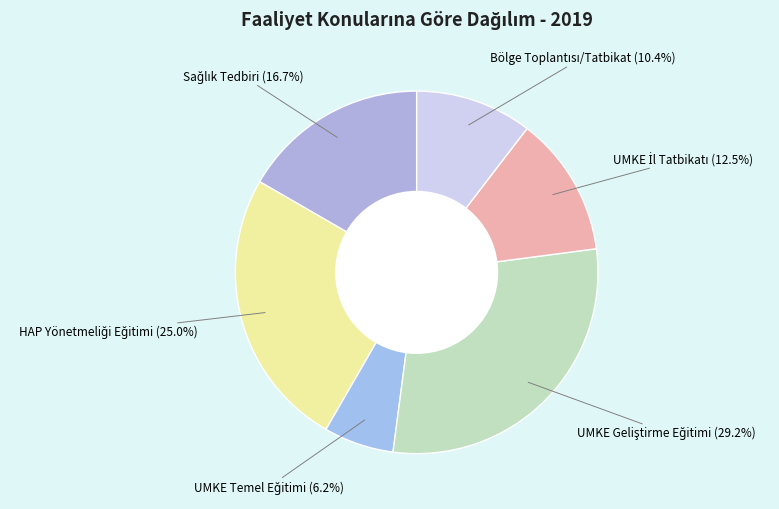

To the nearest percent, what is the average slice percentage?

17%